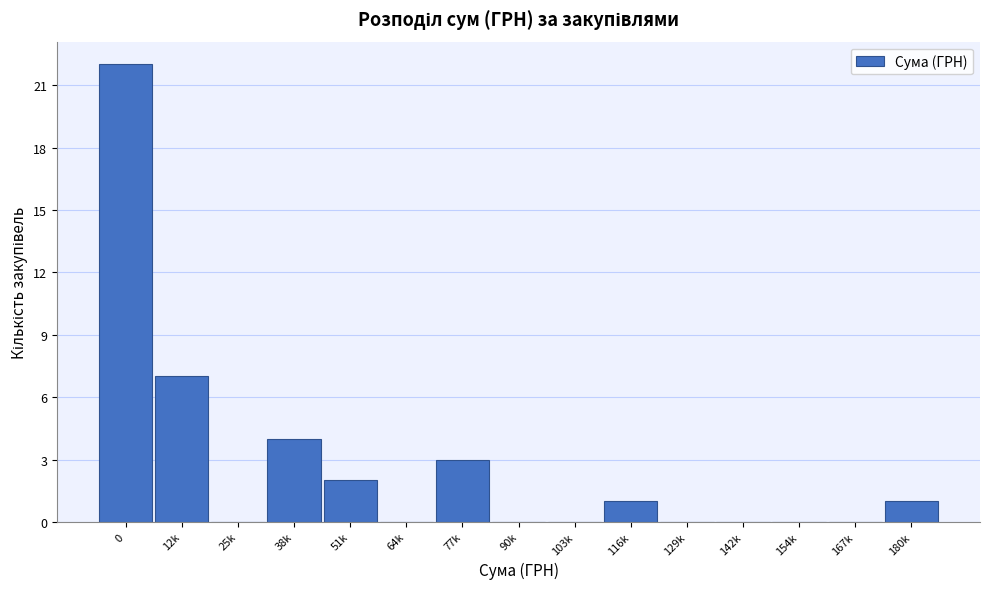

Reading left to right, what are all the values shown in this chart?

0=22	12k=7	25k=0	38k=4	51k=2	64k=0	77k=3	90k=0	103k=0	116k=1	129k=0	142k=0	154k=0	167k=0	180k=1